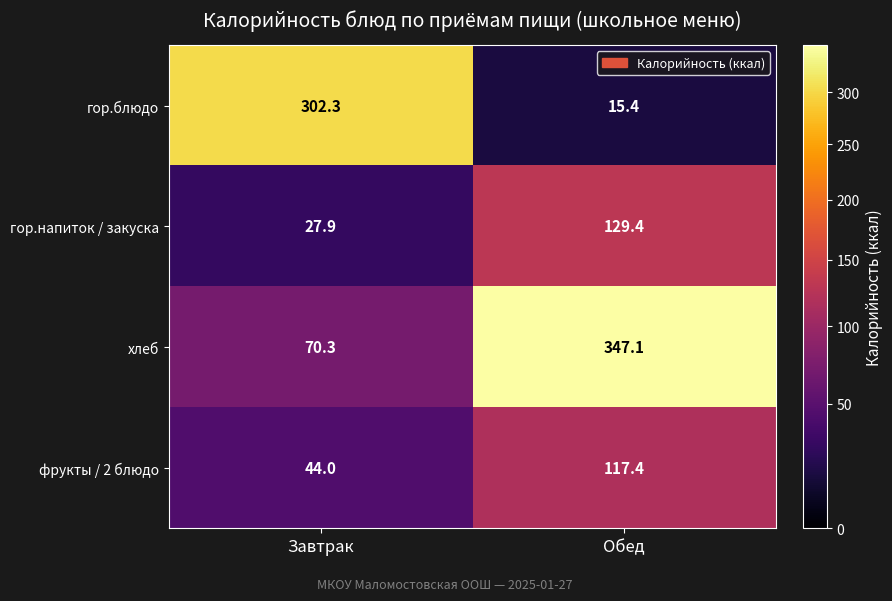

What is the difference between the maximum and minimum values in the гор.блюдо series?

286.9